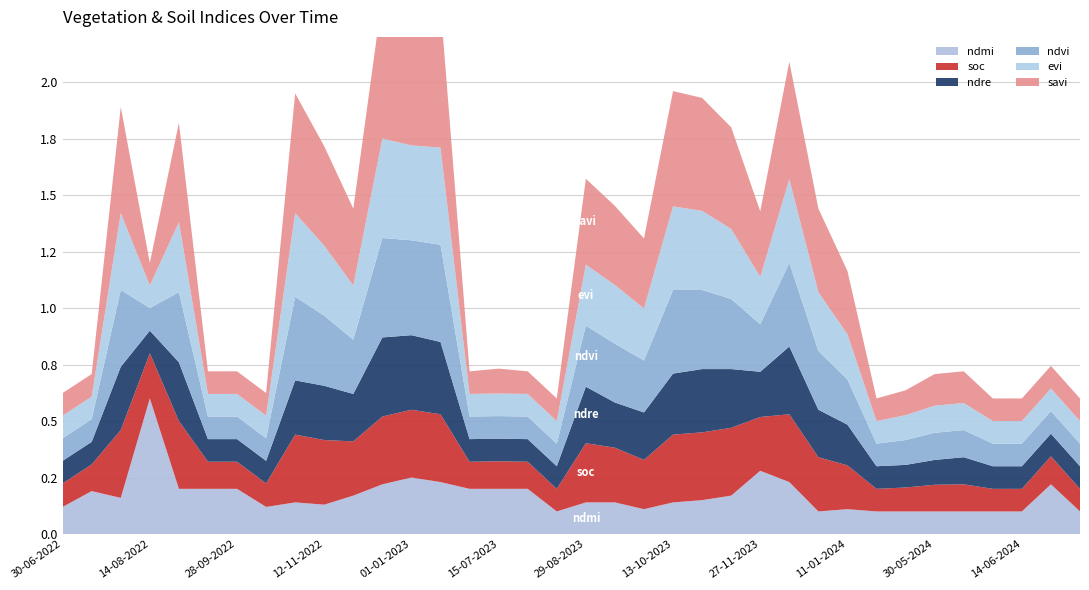

Reading left to right, list all the values displayed in this chart.

ndmi: 0.1	0.2	0.2	0.6	0.2	0.2	0.2	0.1	0.1	0.1	0.2	0.2	0.2	0.2	0.2	0.2	0.2	0.1	0.1	0.1	0.1	0.1	0.1	0.2	0.3	0.2	0.1	0.1	0.1	0.1	0.1	0.1	0.1	0.1	0.2	0.1
soc: 0.1	0.1	0.3	0.2	0.3	0.1	0.1	0.1	0.3	0.3	0.2	0.3	0.3	0.3	0.1	0.1	0.1	0.1	0.3	0.2	0.2	0.3	0.3	0.3	0.2	0.3	0.2	0.2	0.1	0.1	0.1	0.1	0.1	0.1	0.1	0.1
ndre: 0.1	0.1	0.3	0.1	0.3	0.1	0.1	0.1	0.2	0.2	0.2	0.3	0.3	0.3	0.1	0.1	0.1	0.1	0.2	0.2	0.2	0.3	0.3	0.3	0.2	0.3	0.2	0.2	0.1	0.1	0.1	0.1	0.1	0.1	0.1	0.1
ndvi: 0.1	0.1	0.3	0.1	0.3	0.1	0.1	0.1	0.4	0.3	0.2	0.4	0.4	0.4	0.1	0.1	0.1	0.1	0.3	0.3	0.2	0.4	0.3	0.3	0.2	0.4	0.3	0.2	0.1	0.1	0.1	0.1	0.1	0.1	0.1	0.1
evi: 0.1	0.1	0.3	0.1	0.3	0.1	0.1	0.1	0.4	0.3	0.2	0.4	0.4	0.4	0.1	0.1	0.1	0.1	0.3	0.3	0.2	0.4	0.3	0.3	0.2	0.4	0.3	0.2	0.1	0.1	0.1	0.1	0.1	0.1	0.1	0.1
savi: 0.1	0.1	0.5	0.1	0.4	0.1	0.1	0.1	0.5	0.4	0.3	0.6	0.6	0.6	0.1	0.1	0.1	0.1	0.4	0.3	0.3	0.5	0.5	0.5	0.3	0.5	0.4	0.3	0.1	0.1	0.1	0.1	0.1	0.1	0.1	0.1